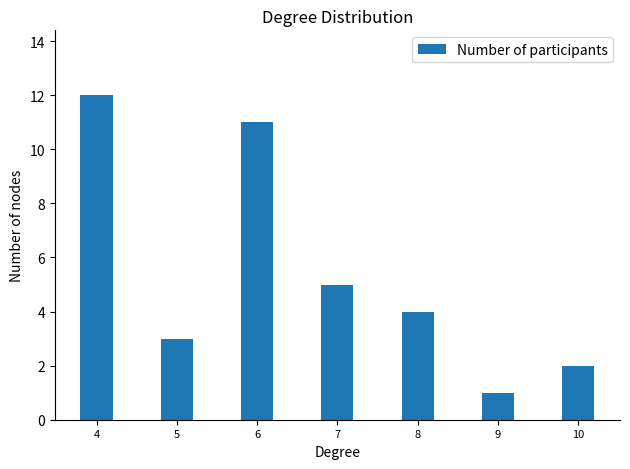

What is the value of the 1st bar from the left?

12